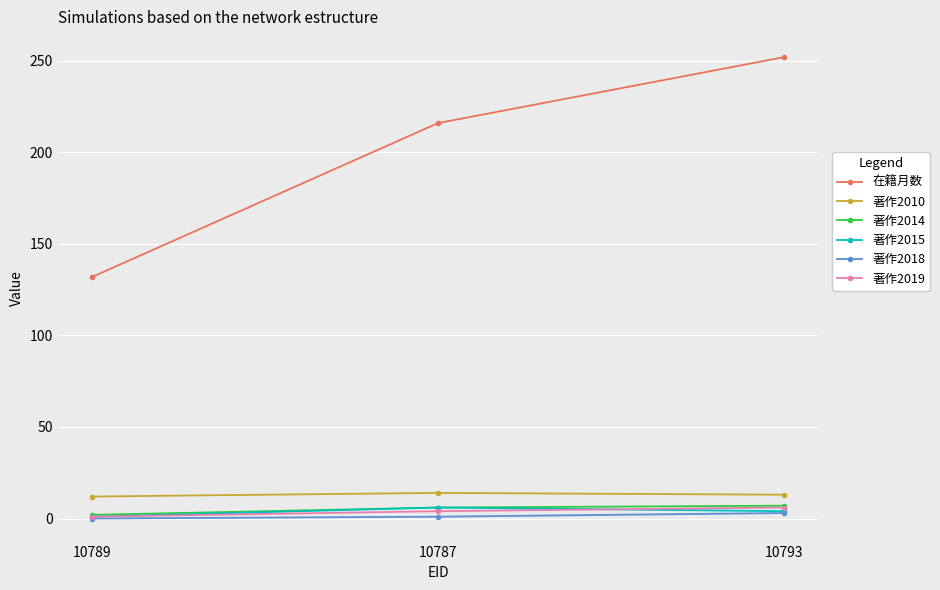

Is it true that 著作2010 equals 14 at 10787?

True